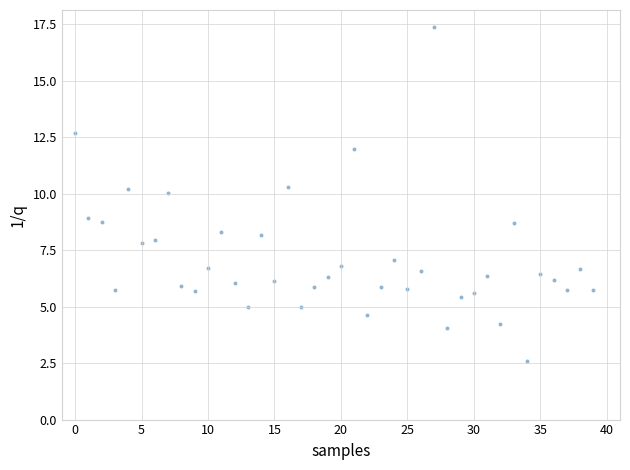

What is the range of Y values (max minus min)?

14.8